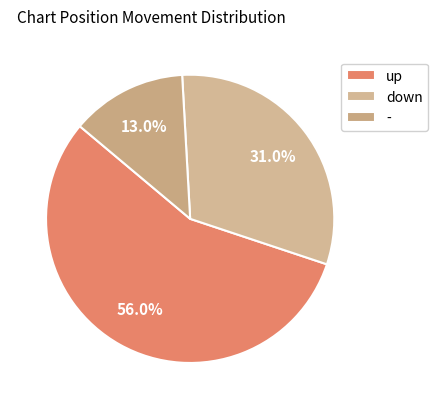

What percentage is the down slice, to the nearest percent?

31%